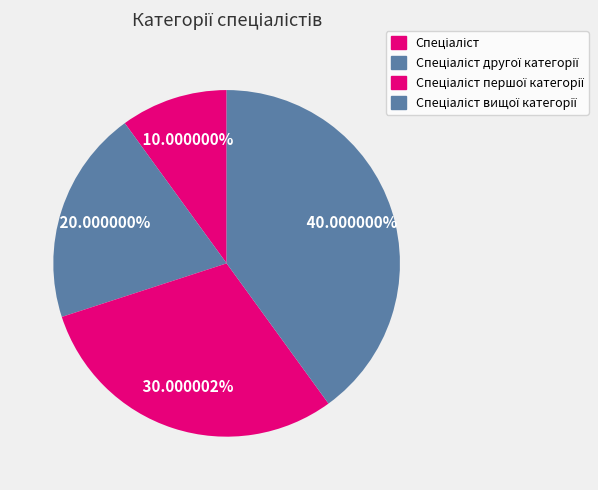

What is the largest slice in the pie chart?

Спеціаліст вищої категорії